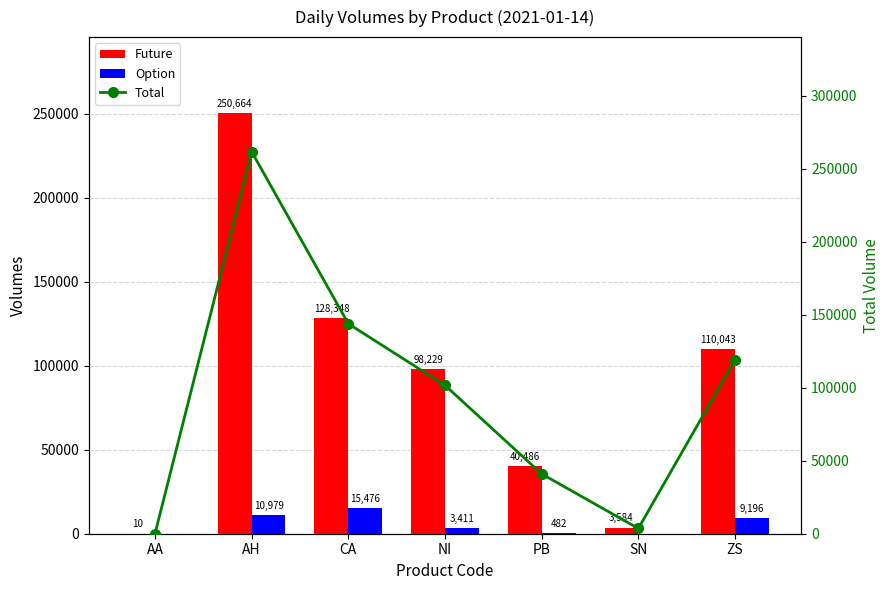

How many data points does each series have?

7